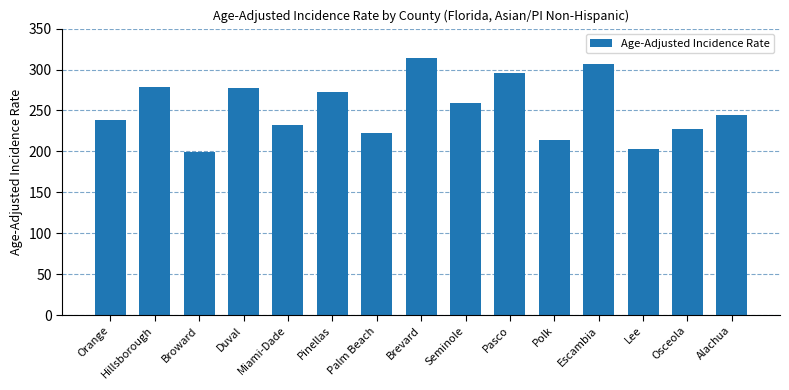

Which category has the highest value across all series?

Brevard